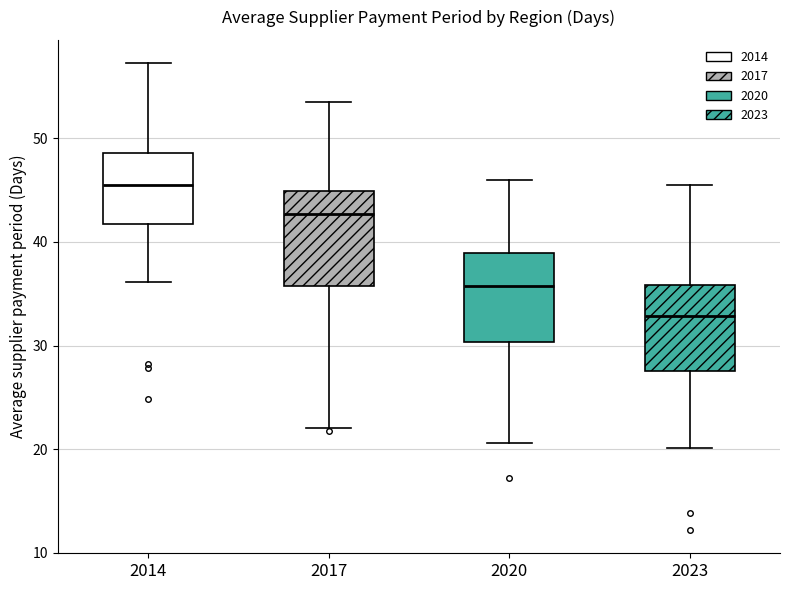

Reading left to right, read every box against the y-axis: the position of its median line, the range the box covers, and the ends of its whiskers. The values are not printed on the chart, so give them approximately, as read against the axis.

2014: median 45, box 42 to 49, whiskers 36 to 57
2017: median 43, box 36 to 45, whiskers 22 to 53
2020: median 36, box 30 to 39, whiskers 21 to 46
2023: median 33, box 28 to 36, whiskers 20 to 46